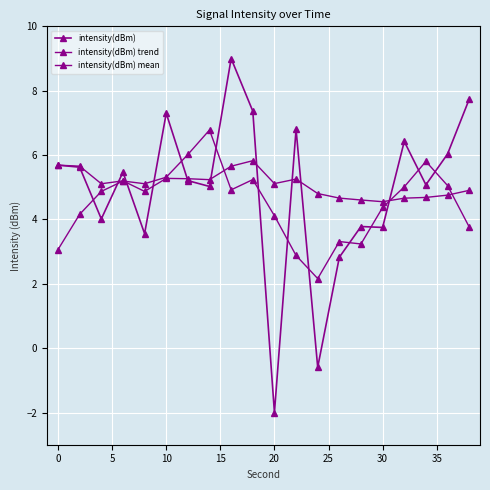

How many lines are shown in the chart?

3